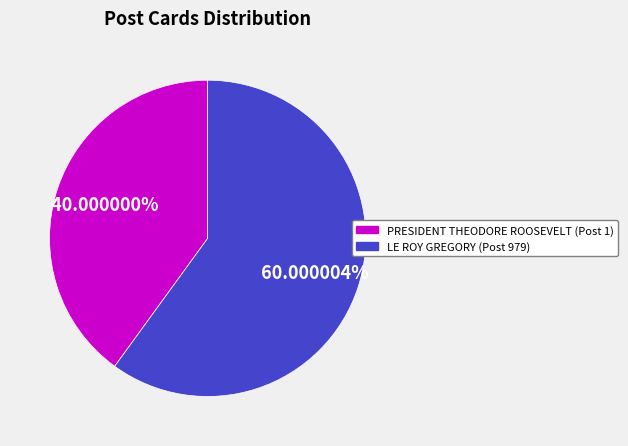

Count the number of slices in the pie.

2